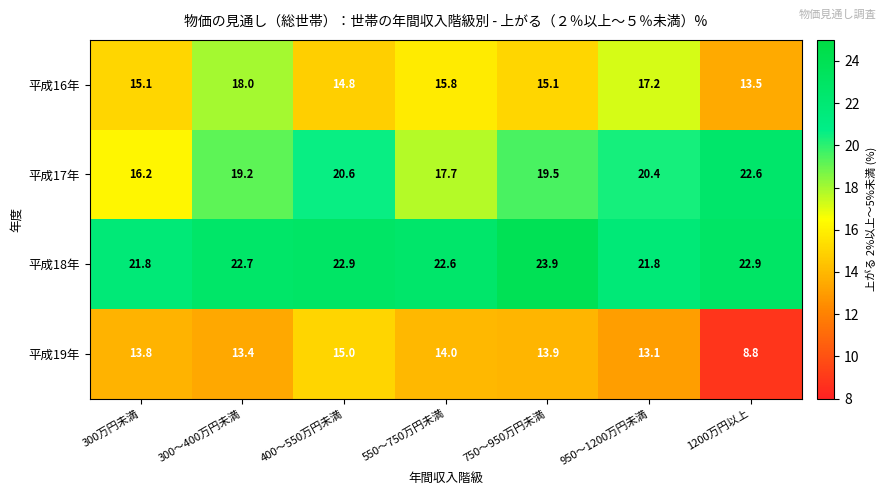

Rank the series at 400～550万円未満 from lowest to highest value.

平成16年, 平成19年, 平成17年, 平成18年